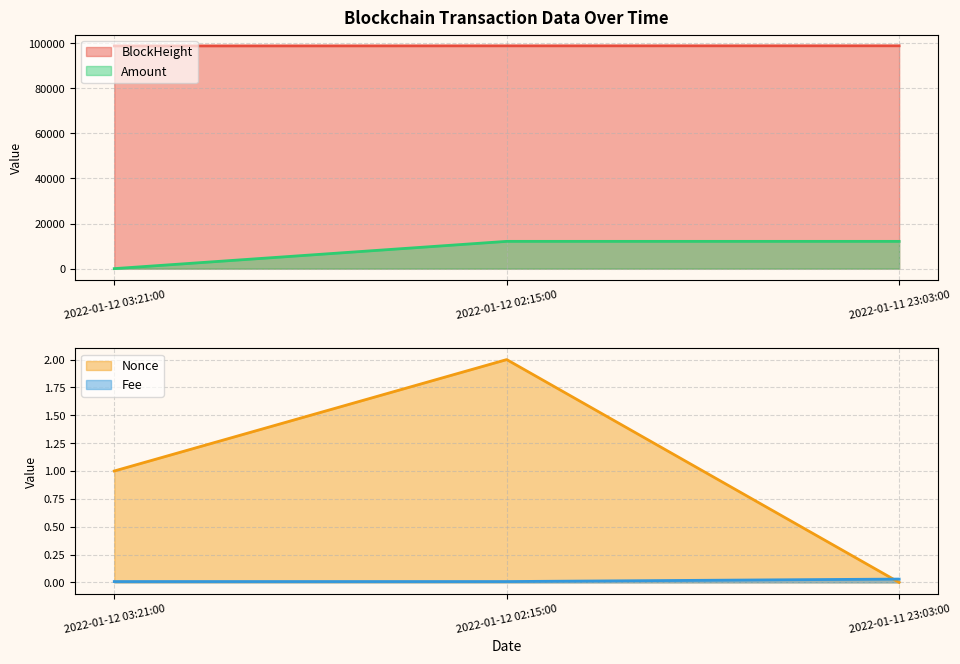

Does the chart display data point markers on the line(s)?

No